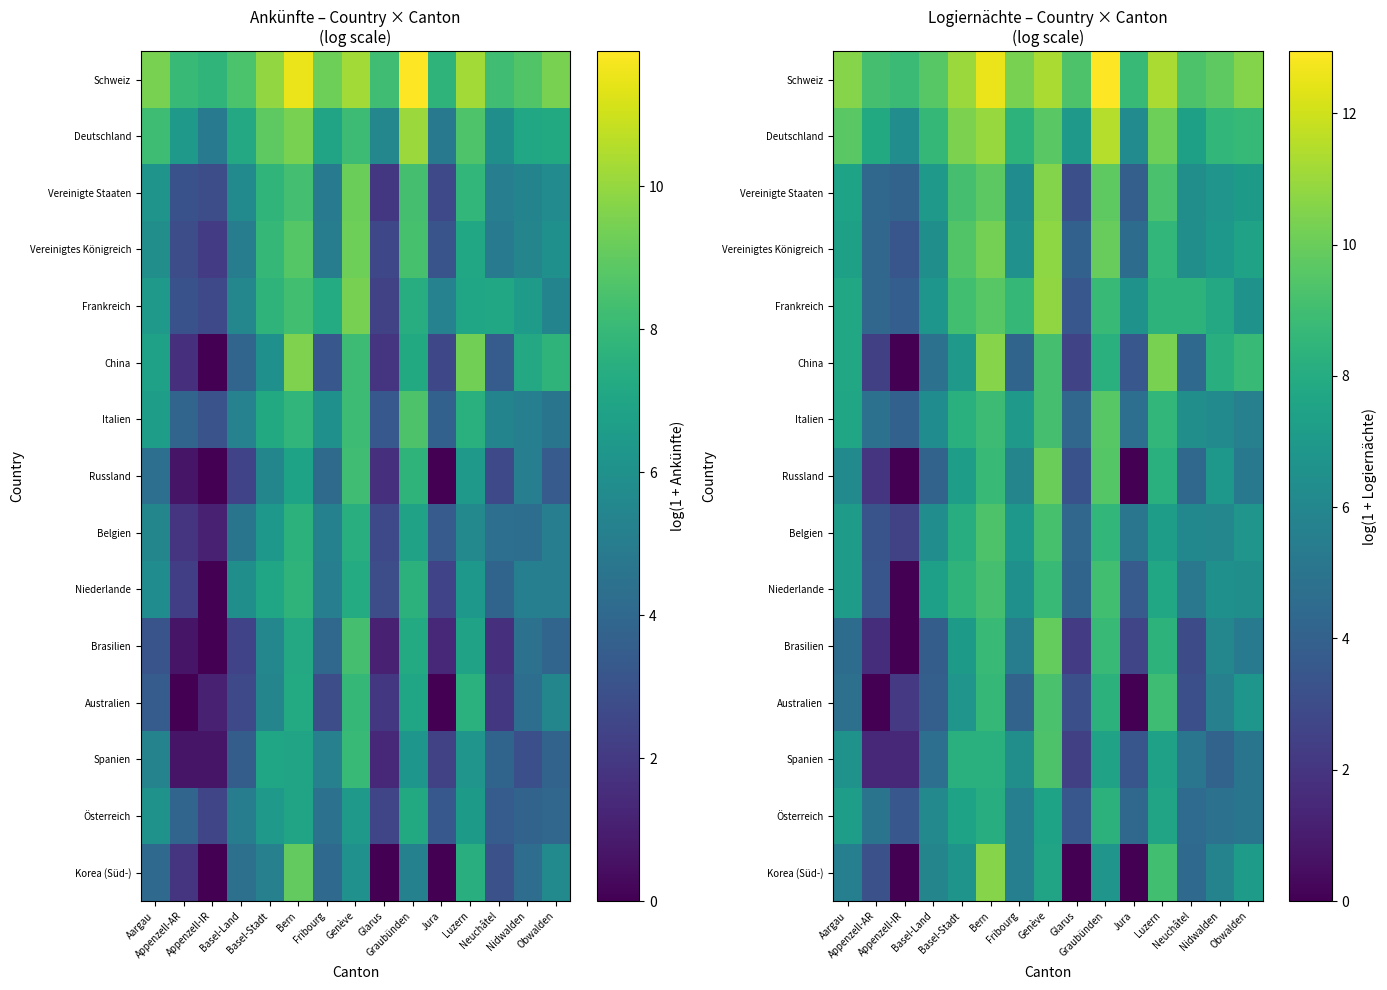

The value of Vereinigte Staaten at Neuchâtel is 2.4. True or false?

False